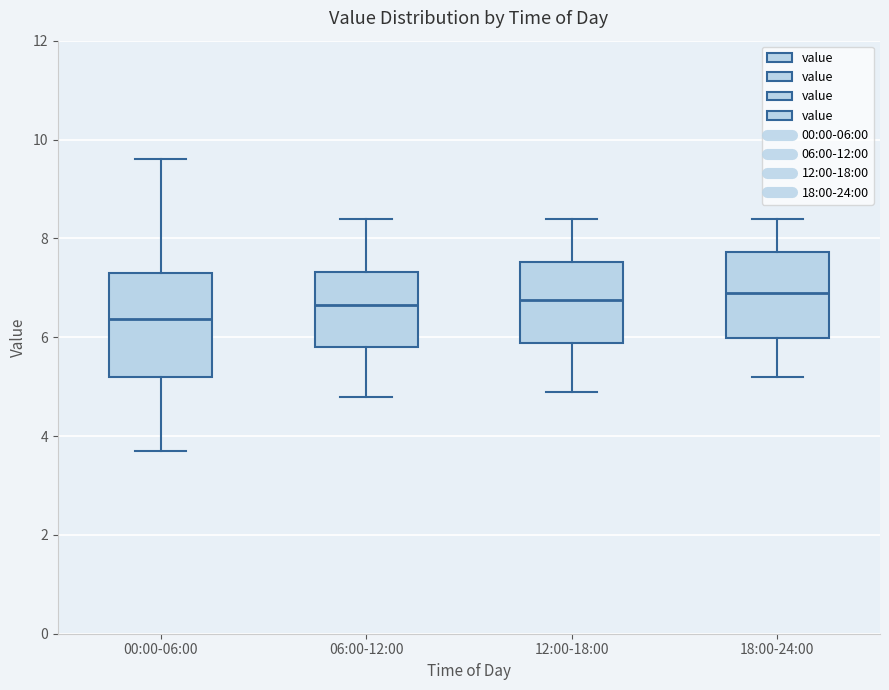

Where does the lower whisker of the box for 18:00-24:00 end on the y-axis? The values are not printed on the chart, so give them approximately, as read against the axis.

5.2